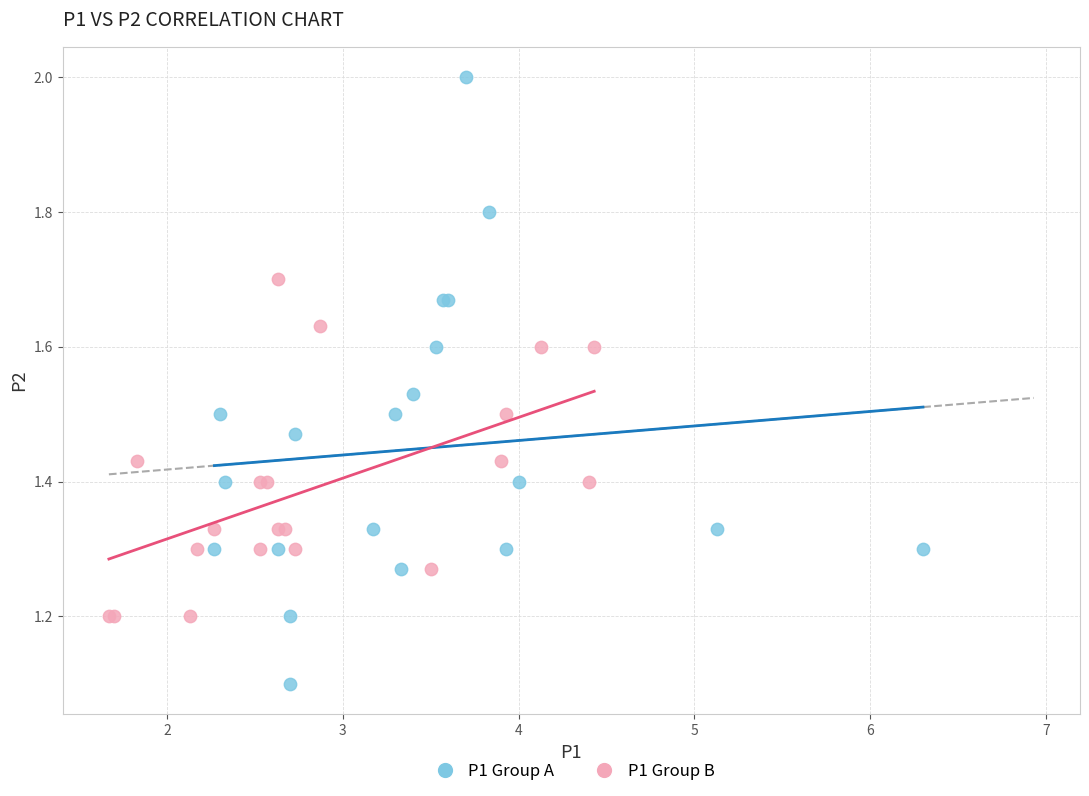

Which series reaches the maximum Y coordinate?

P1 Group A